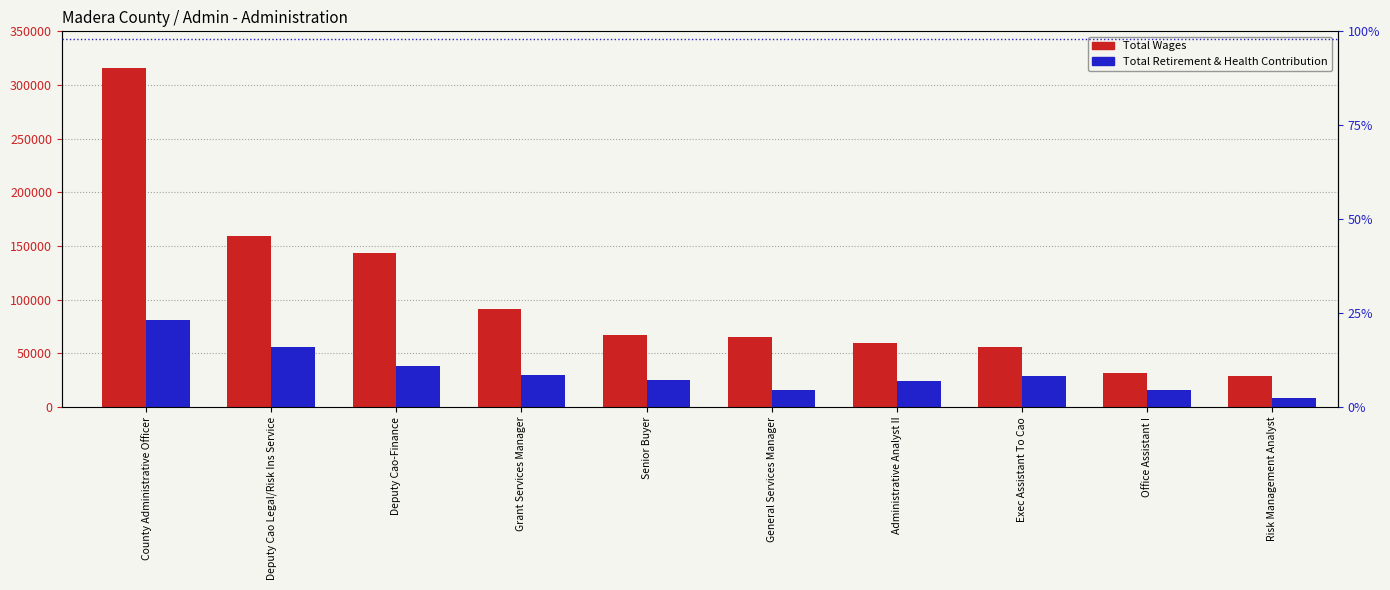

Rank the series at Office Assistant I from lowest to highest value.

Total Retirement & Health Contribution, Total Wages